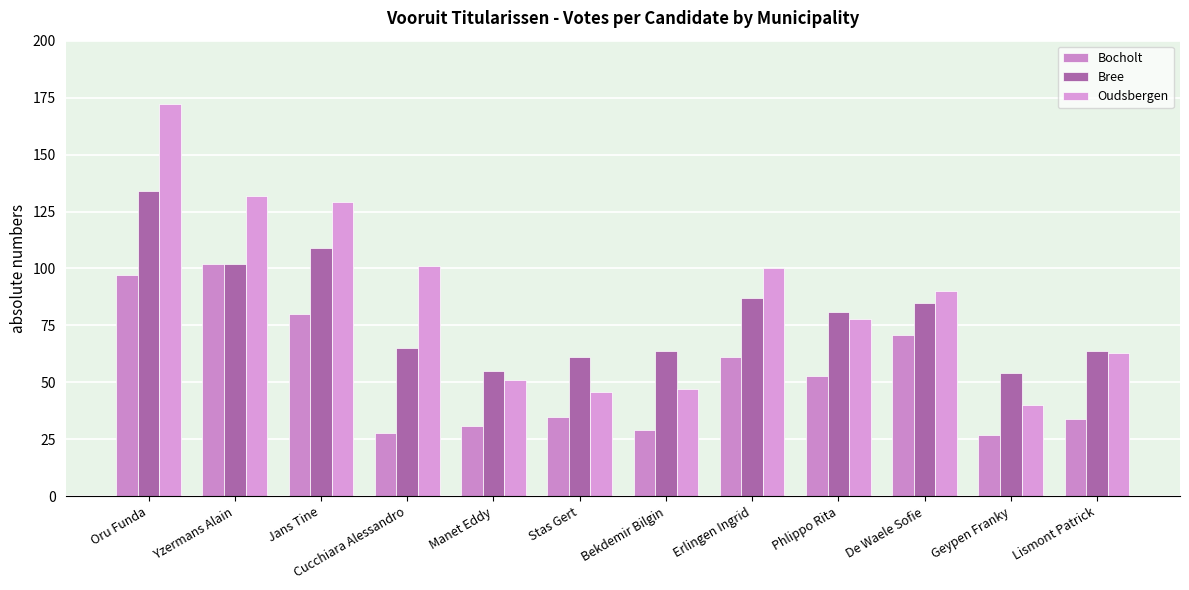

Which series has the widest spread of values?

Oudsbergen